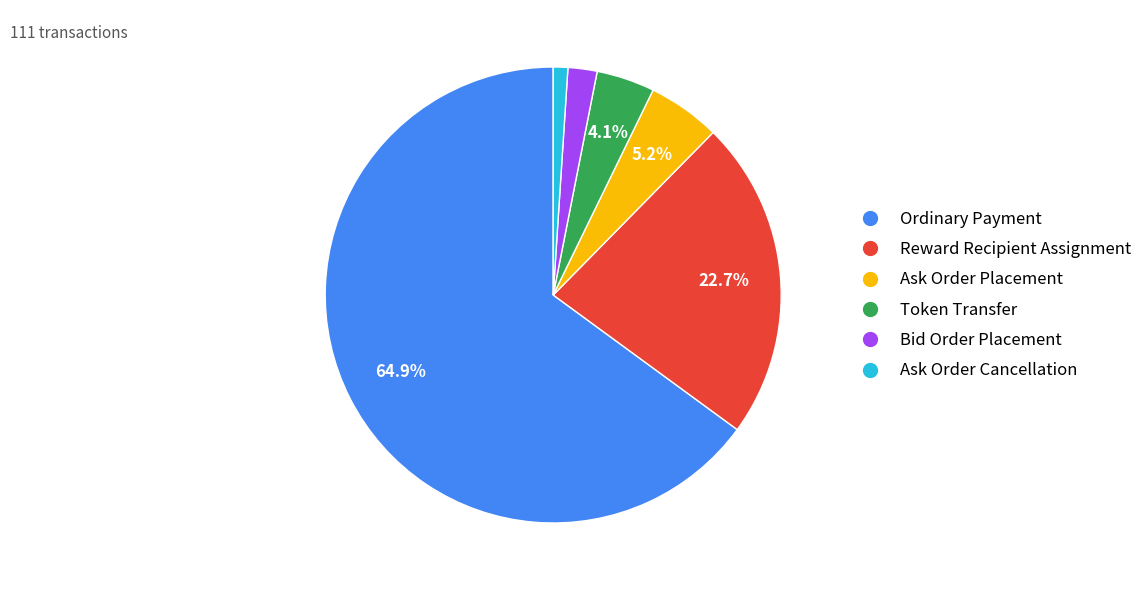

What is the largest slice in the pie chart?

Ordinary Payment